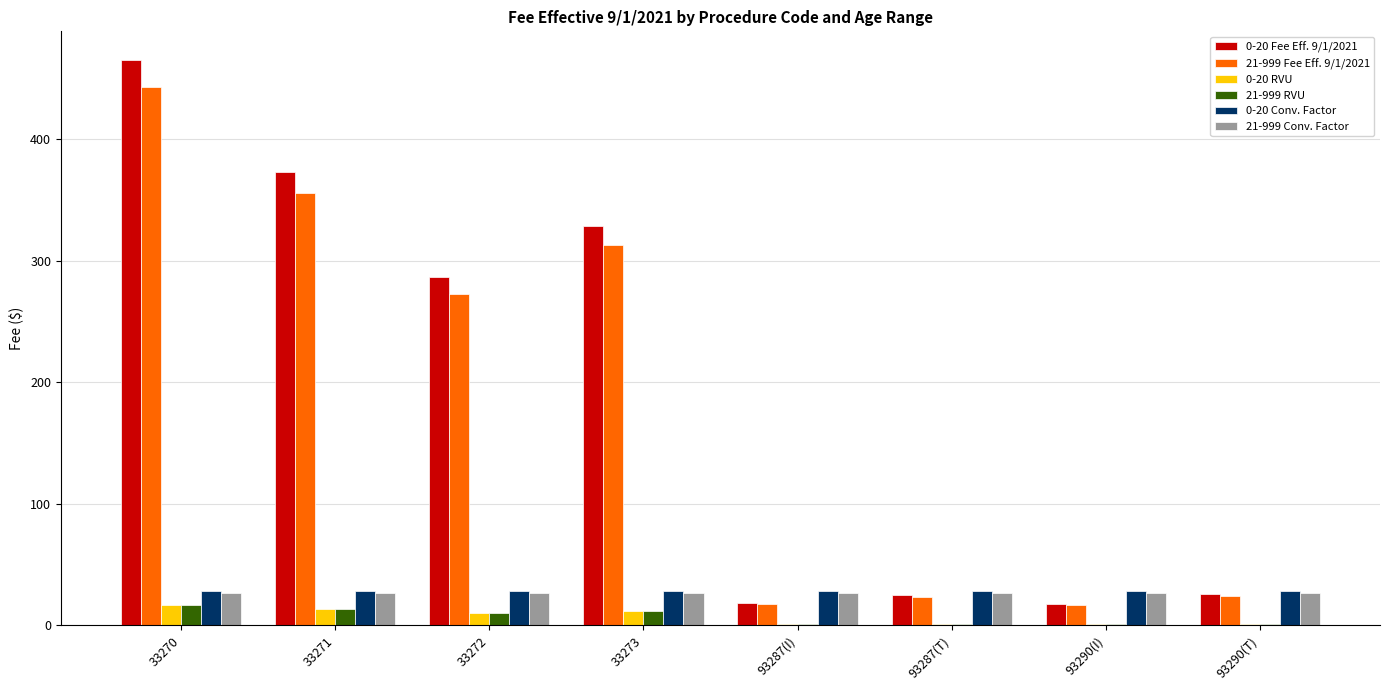

How many groups of bars are there?

8